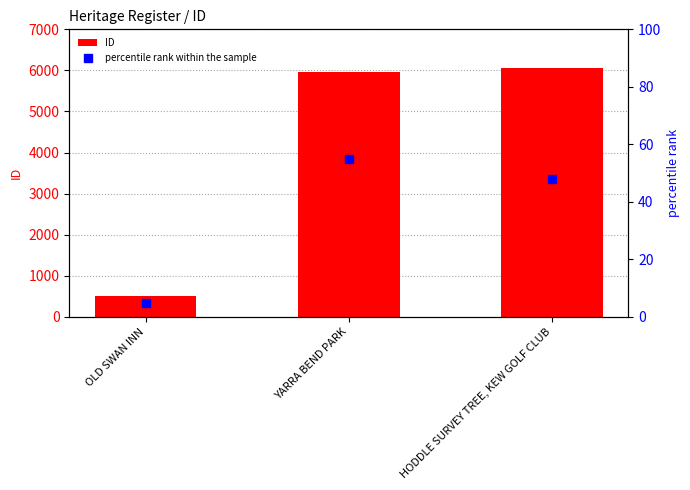

What is the difference between the percentile rank within the sample values at OLD SWAN INN and YARRA BEND PARK?

50